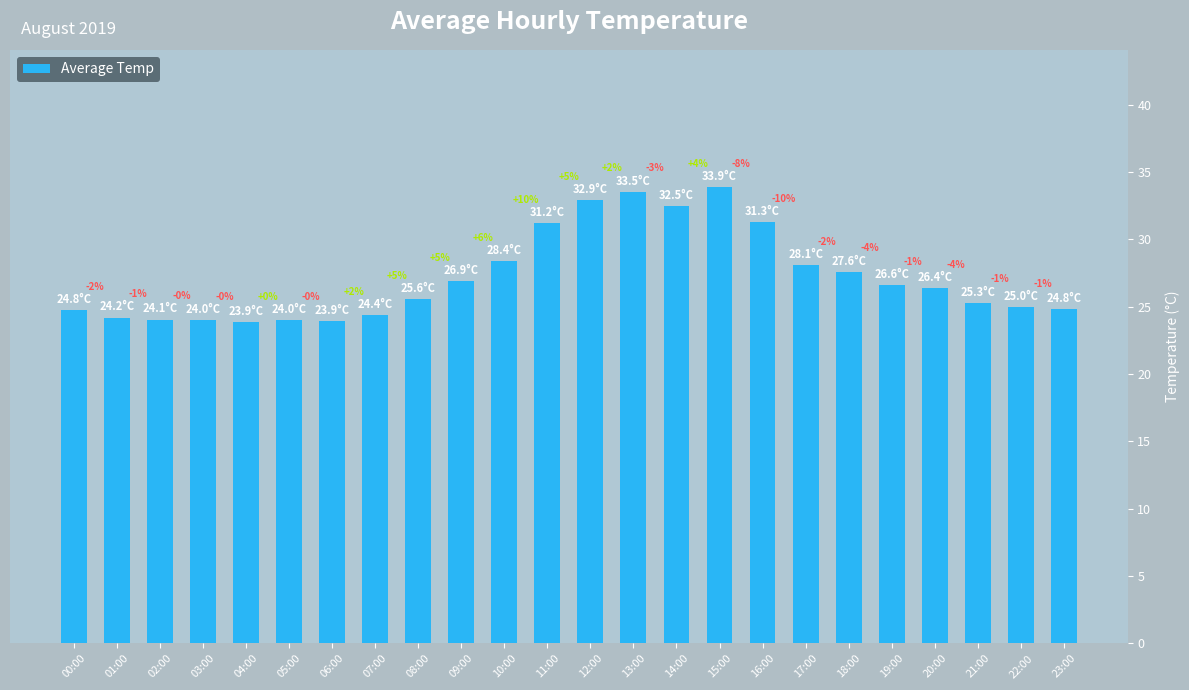

Does the chart contain any negative values?

No